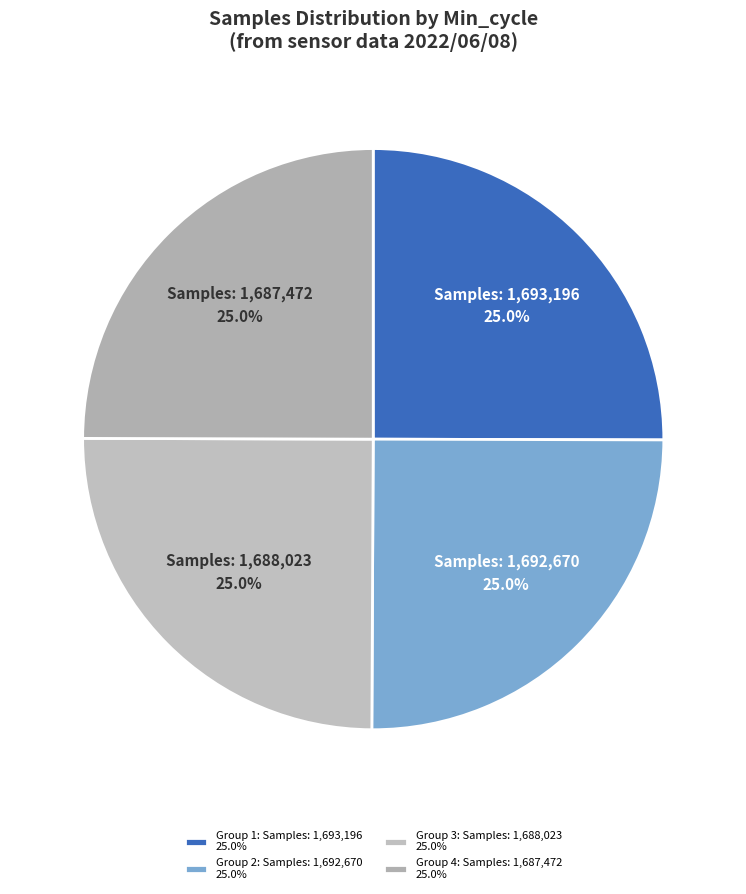

Is there a majority slice in this chart?

No